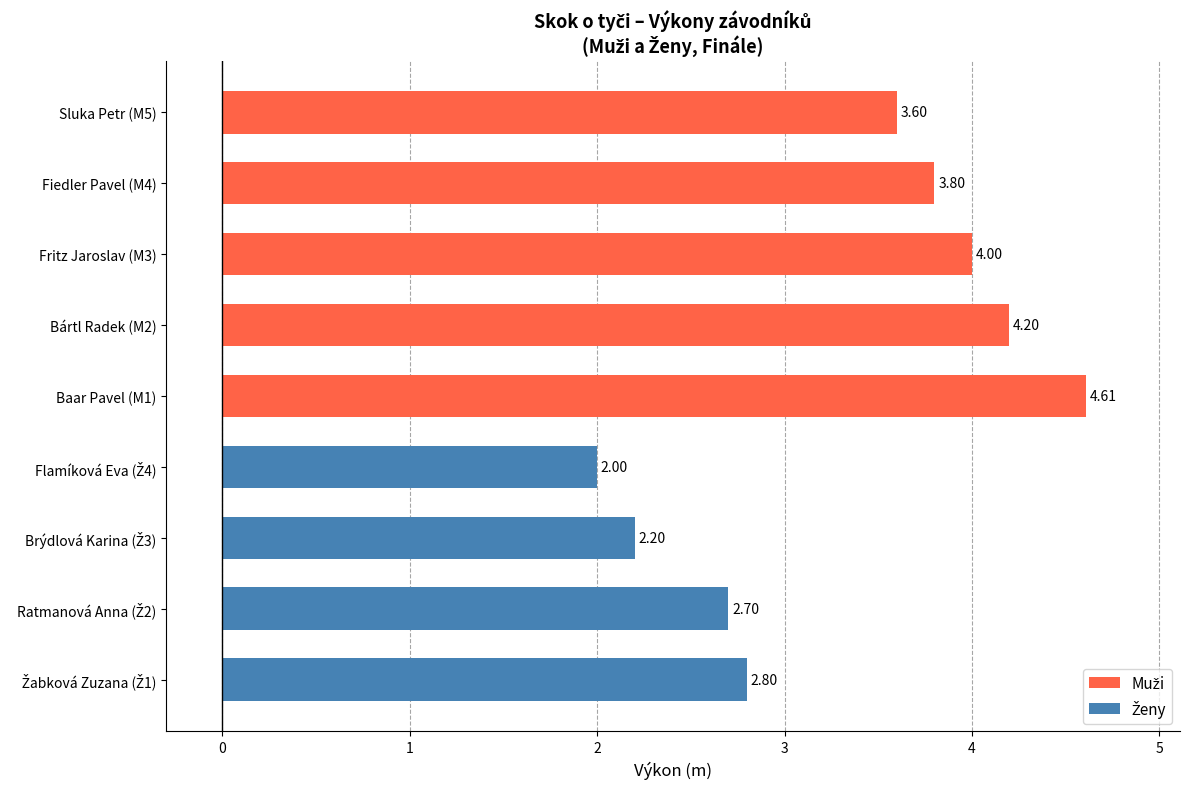

What is the sum of all values?

29.9